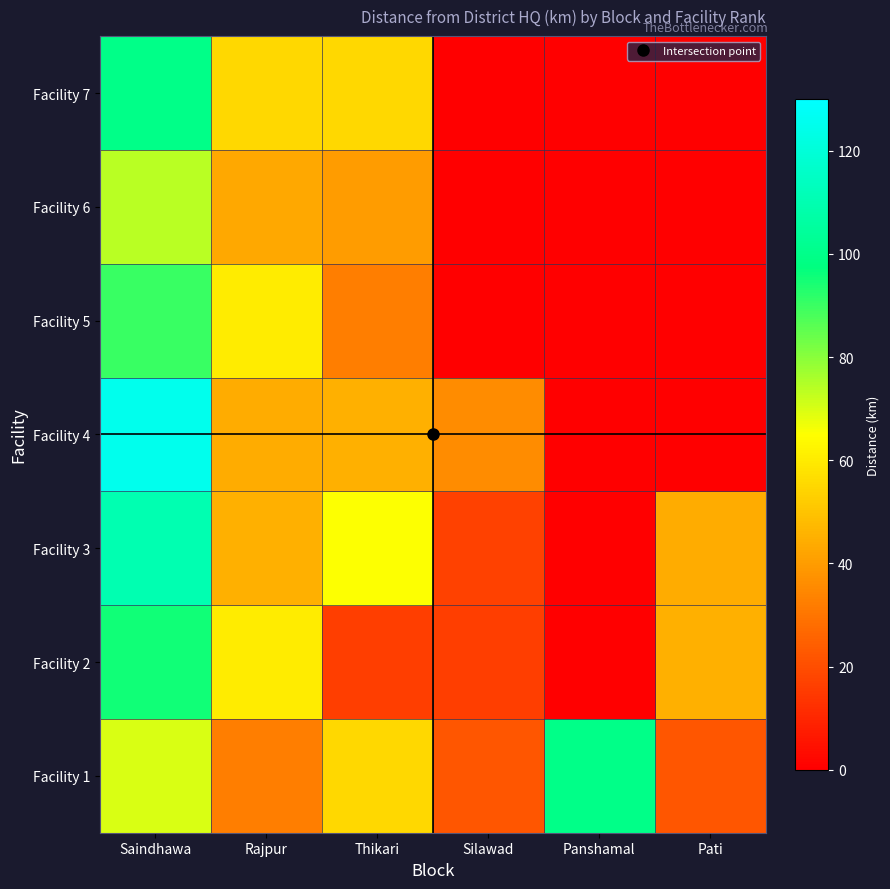

Which has a higher value, Saindhawa or Panshamal?

Panshamal